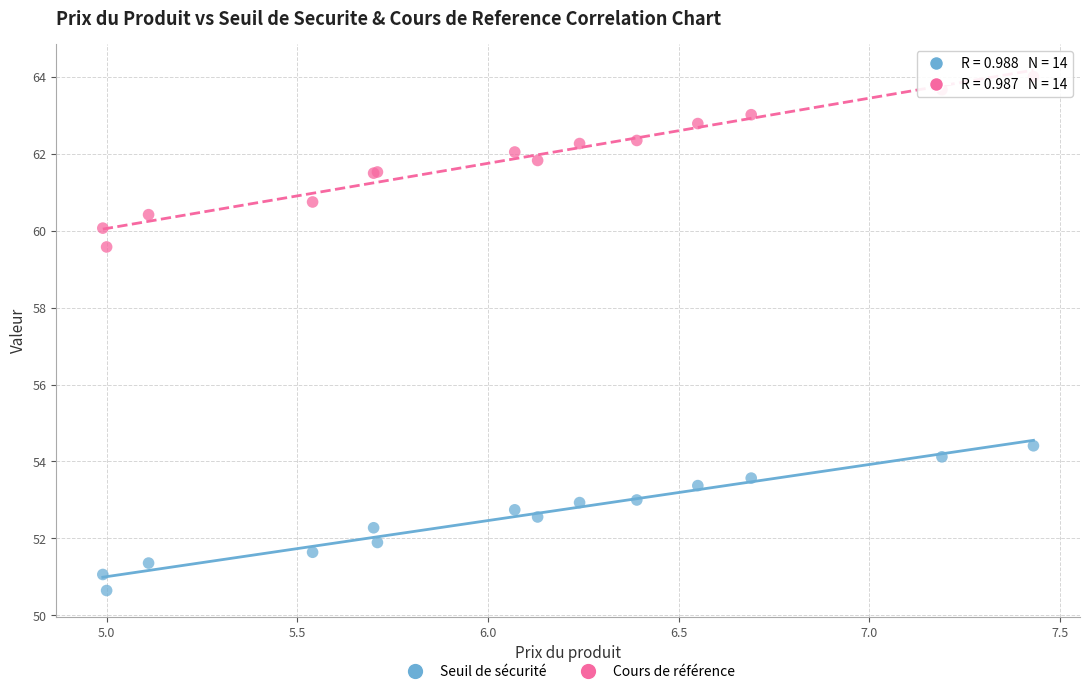

Which series reaches the minimum Y coordinate?

Seuil de sécurité